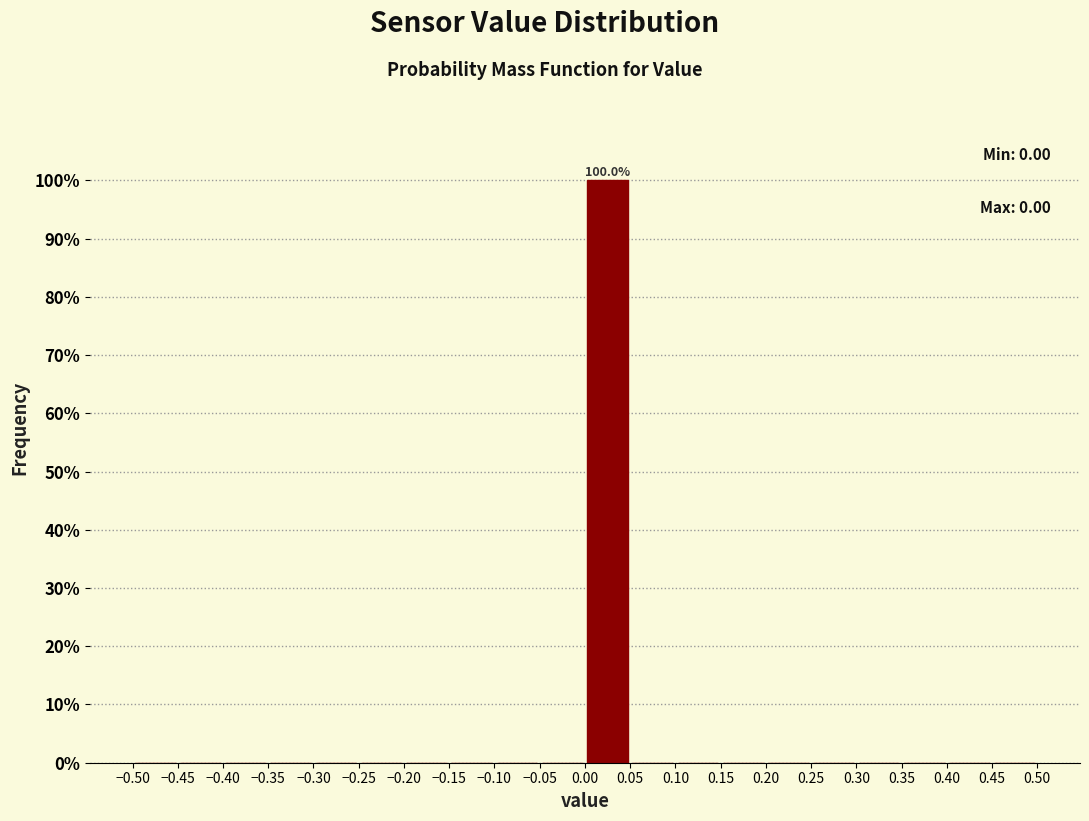

Which range on the x-axis has the tallest bar?

0.00 to 0.05